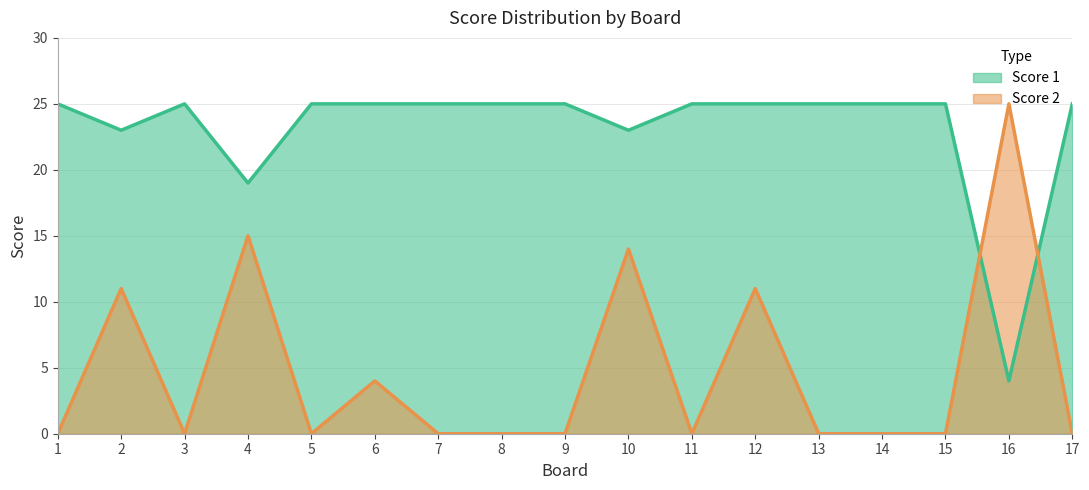

The value of Score 1 at 12 is 25. True or false?

True